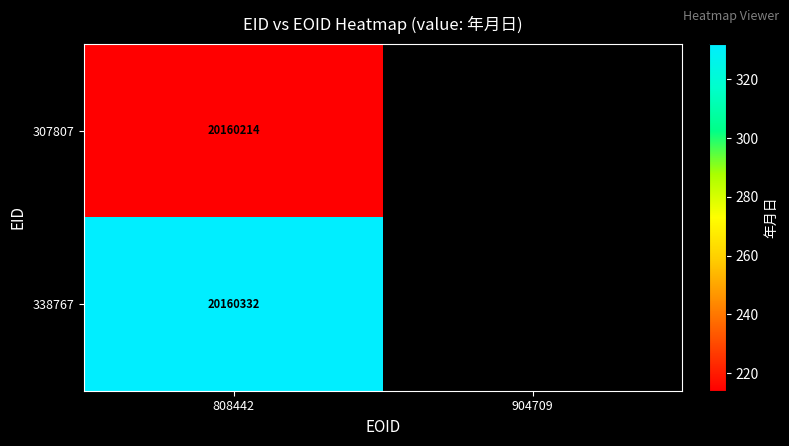

What is the greatest value displayed?

20160332.0